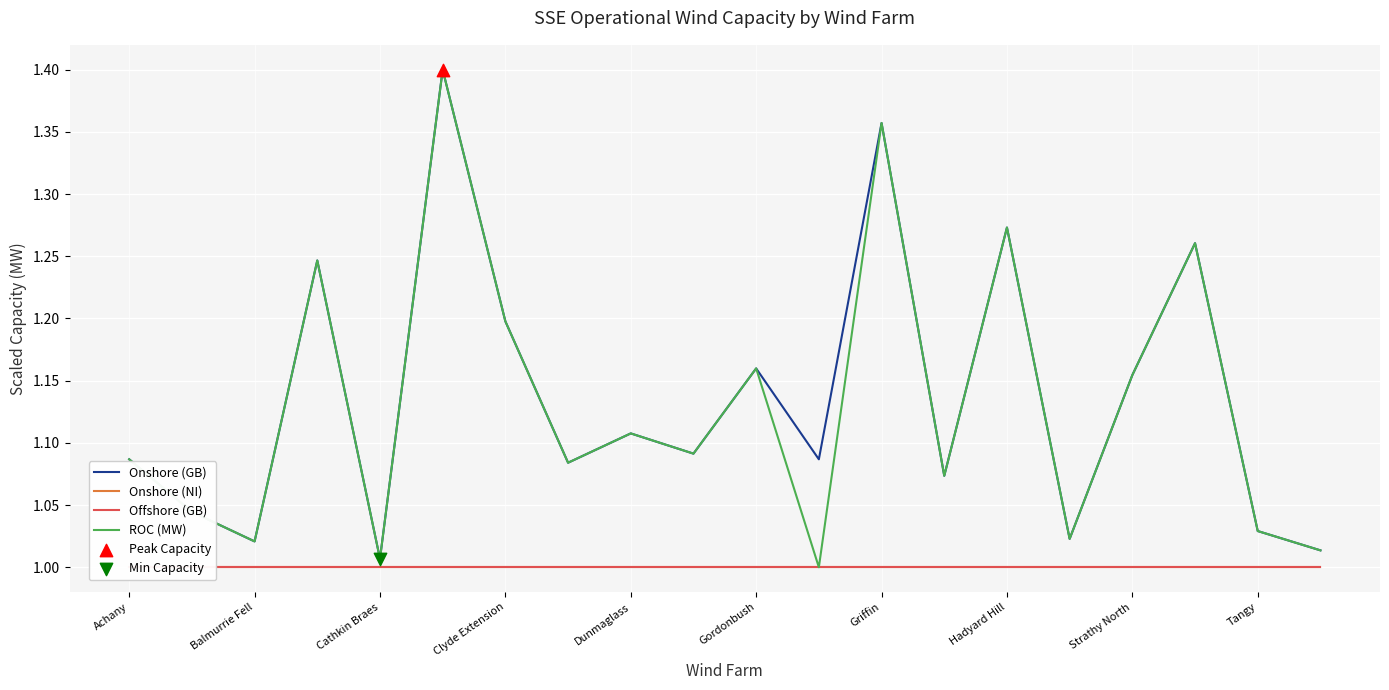

Which series contains the lowest Y value?

Onshore (NI)